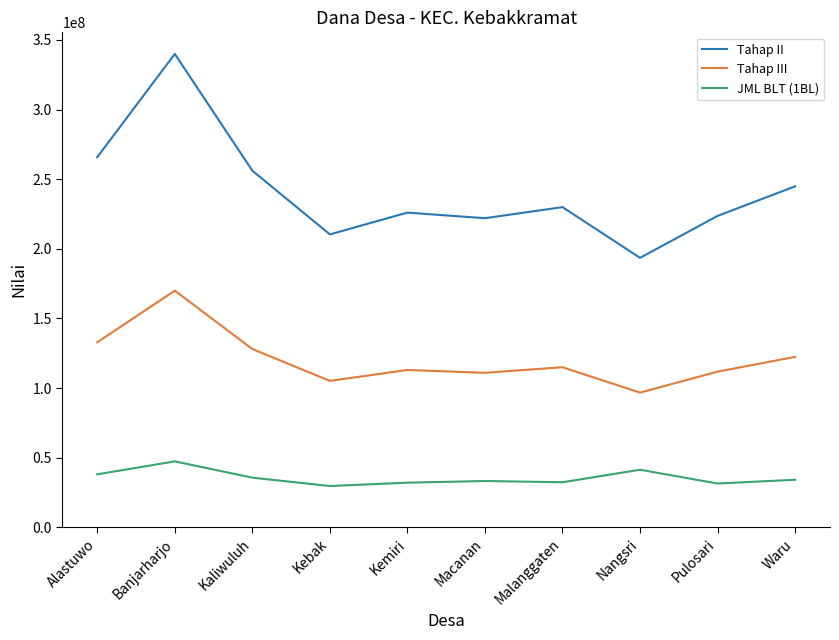

At which category is the sum across all series the highest?

Banjarharjo